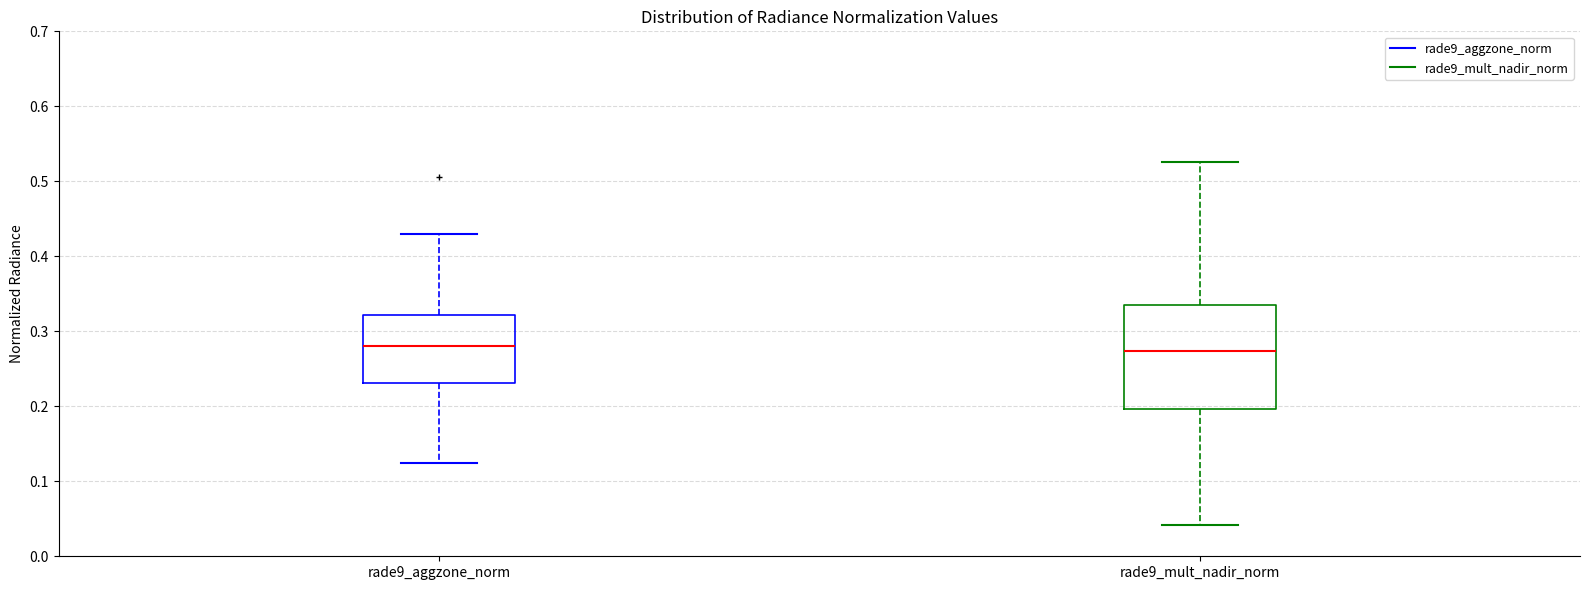

Reading left to right, transcribe this box plot: for each box, give where its median line is, the range the box spans, and where its two whiskers end, as read against the y-axis. The values are not printed on the chart, so give them approximately, as read against the axis.

rade9_aggzone_norm: median 0.28, box 0.23 to 0.32, whiskers 0.13 to 0.43
rade9_mult_nadir_norm: median 0.27, box 0.20 to 0.33, whiskers 0.04 to 0.53